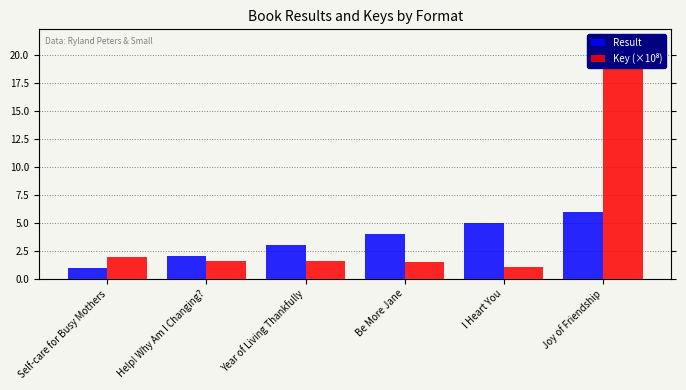

What is the difference between the maximum and minimum values in the Key (×10⁸) series?

20.2